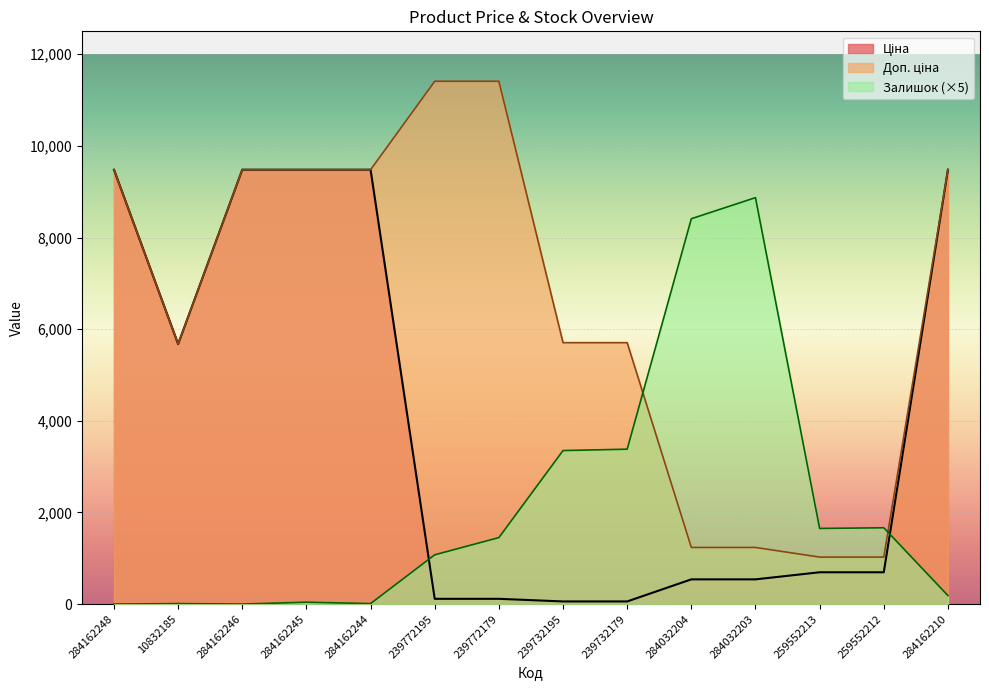

List the labels in order of Залишок value, smallest first.

284162248, 284162246, 10832185, 284162244, 284162245, 284162210, 239772195, 239772179, 259552213, 259552212, 239732195, 239732179, 284032204, 284032203